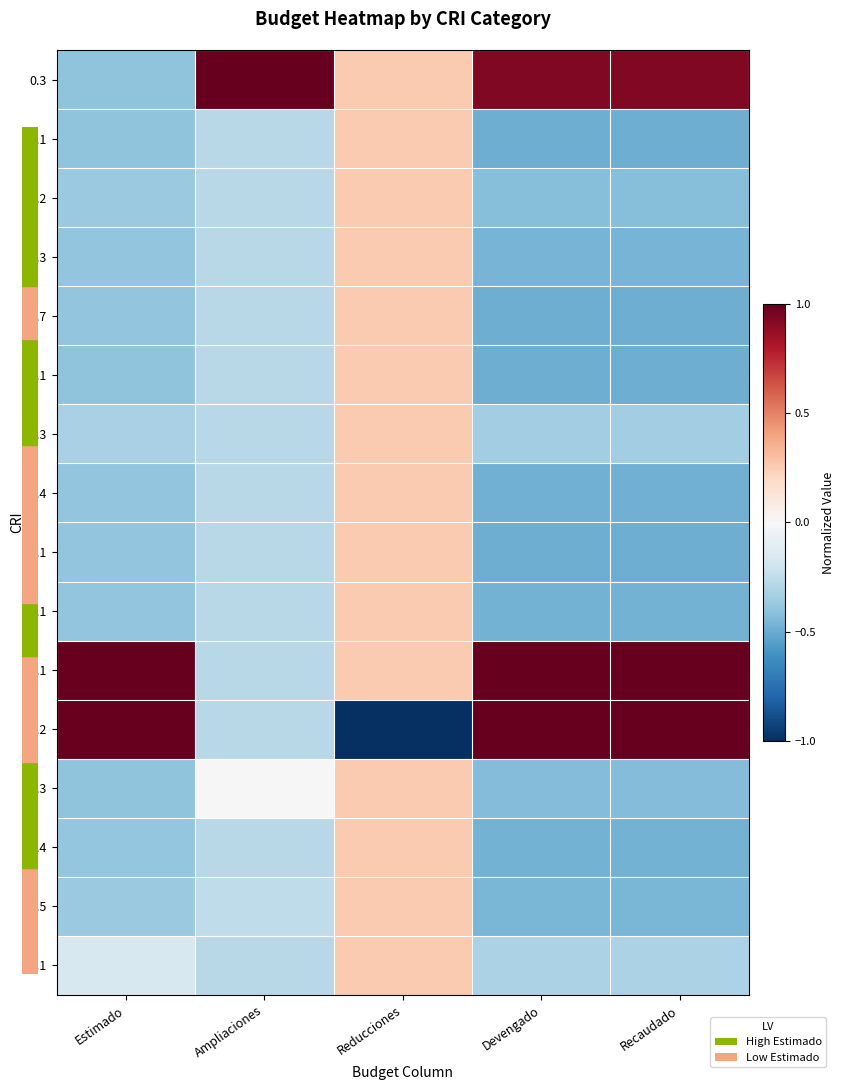

At which category is the sum across all series the highest?

Reducciones